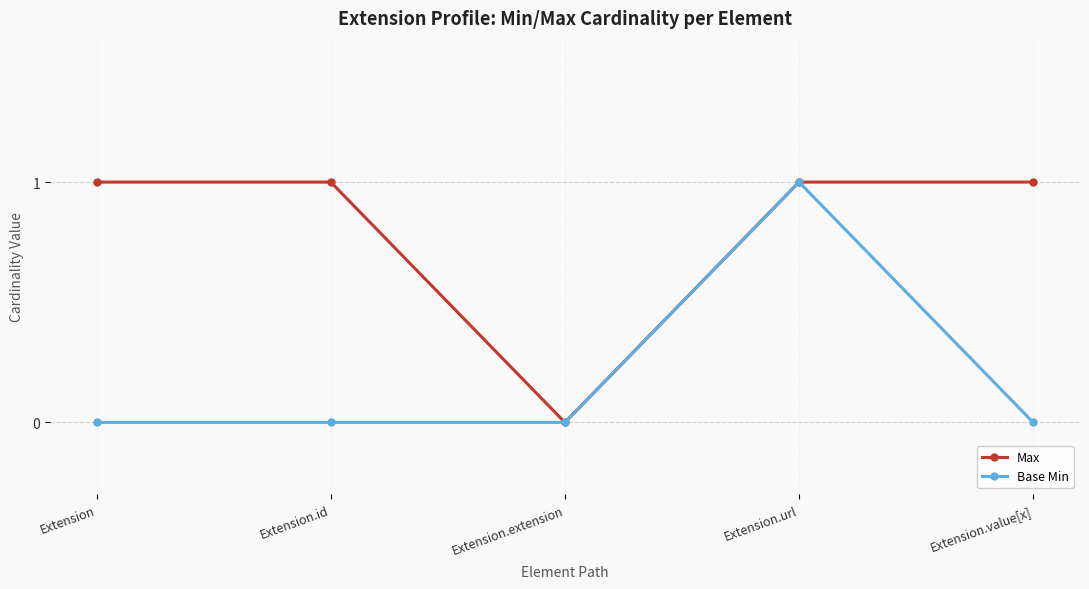

List the series in order of their overall mean, lowest first.

Base Min, Max